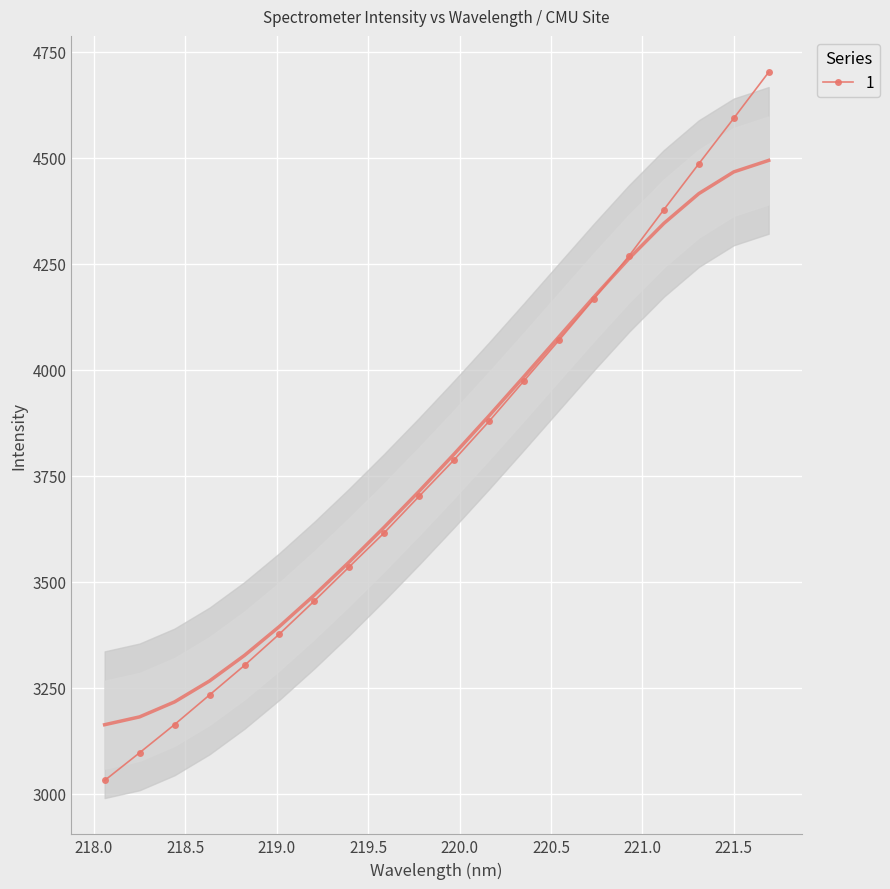

True or false: there are more than 0 points higher than both neighbors.

False